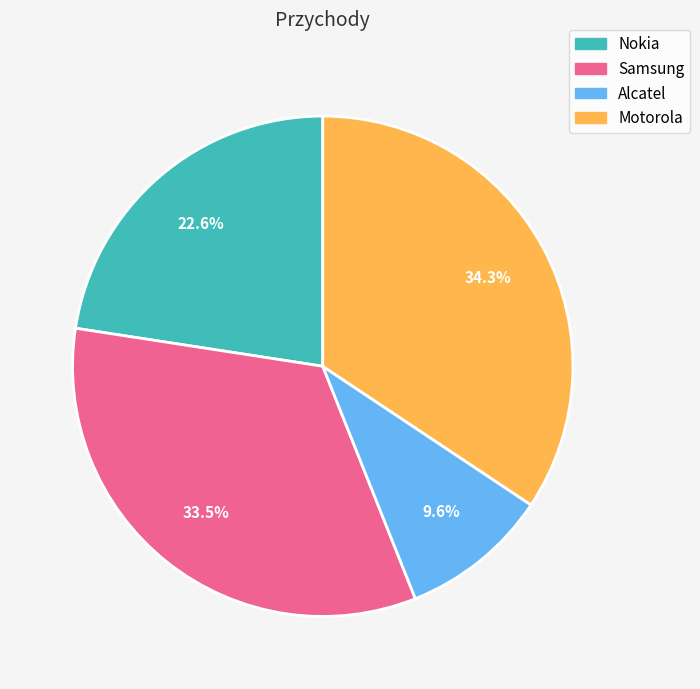

Does any single category account for the majority?

No